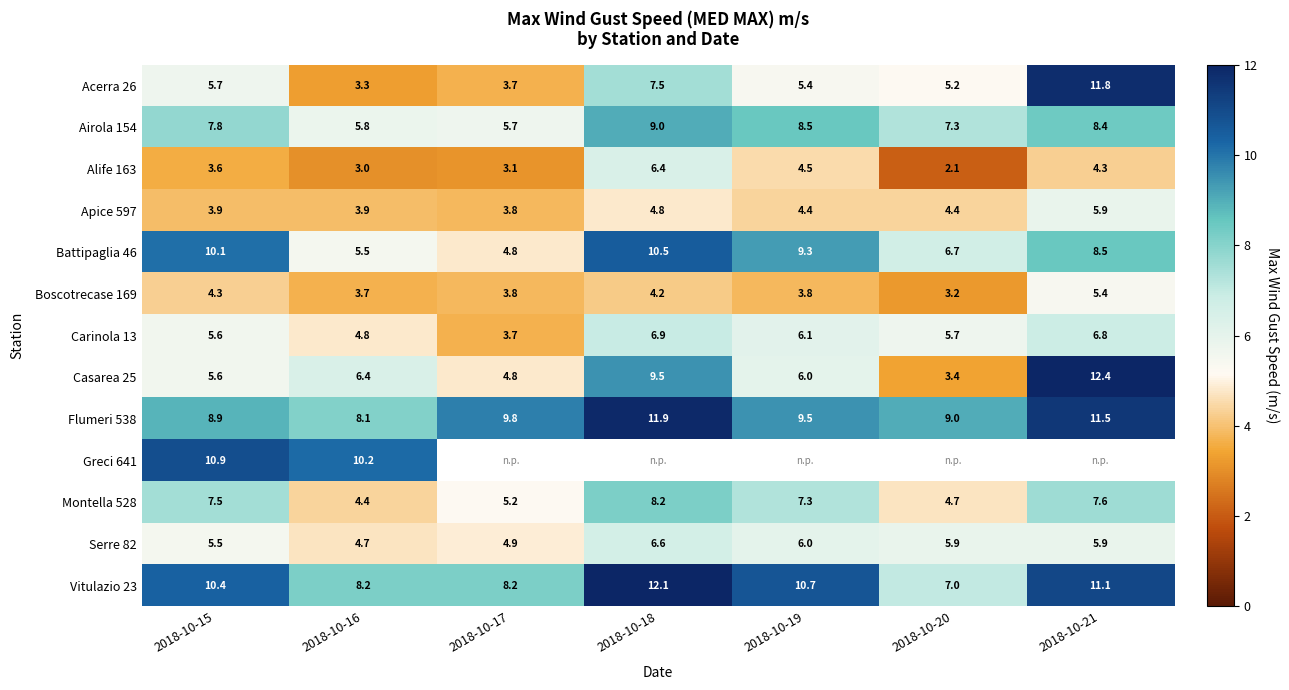

What is the difference between the maximum and second lowest values in the Apice 597 series?

2.0